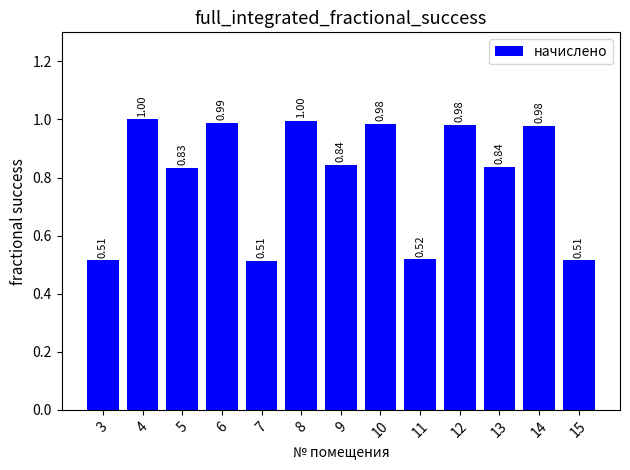

Between 5 and 7, which is larger?

5